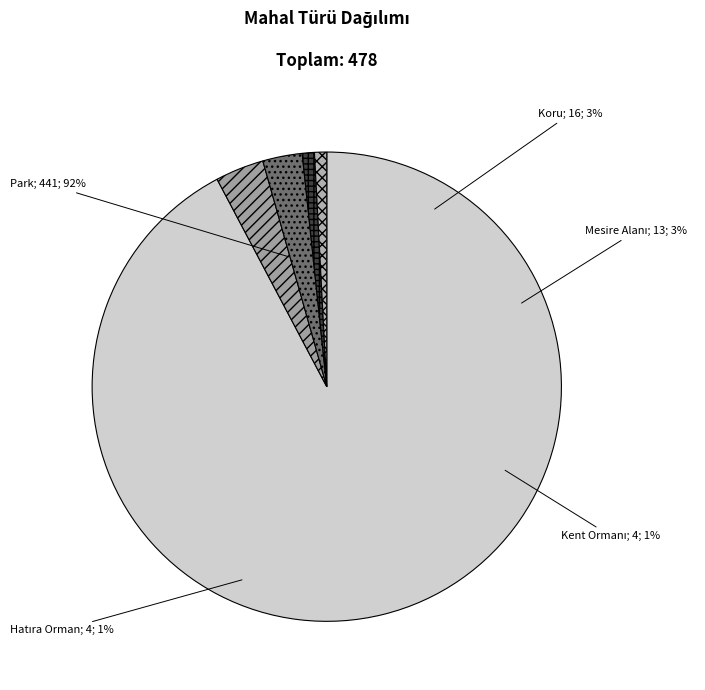

Combined, do Hatıra Orman and Koru account for over 50%?

No